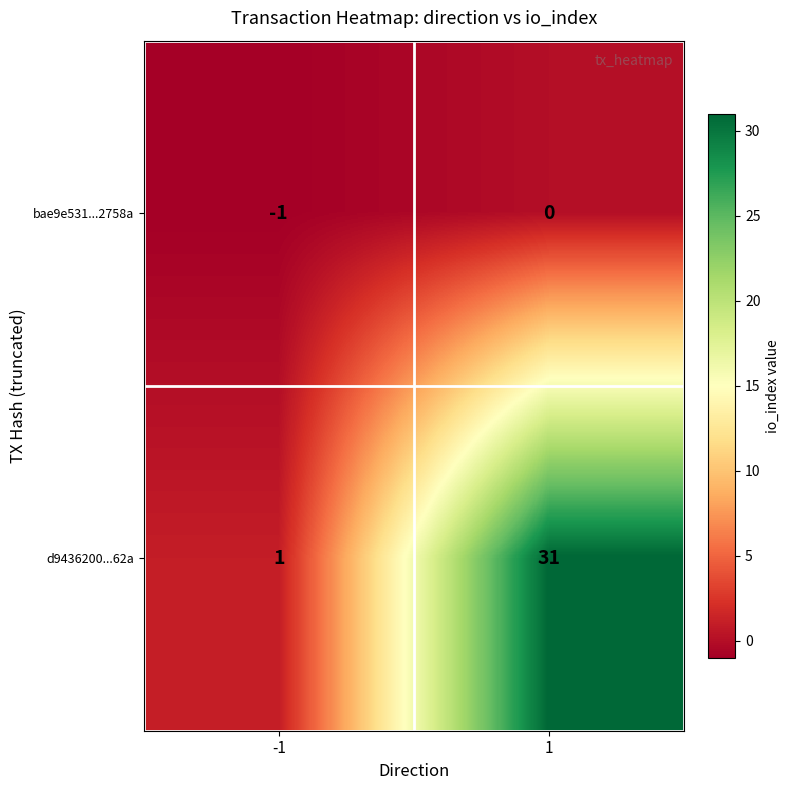

At 1, list the series in order from largest to smallest.

d9436200...62a, bae9e531...2758a